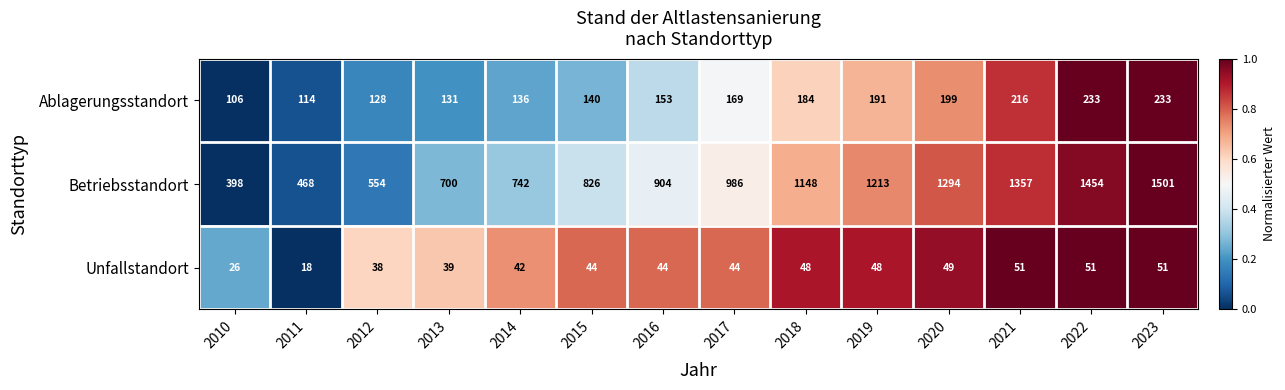

What is the sum of all Ablagerungsstandort values?

2333